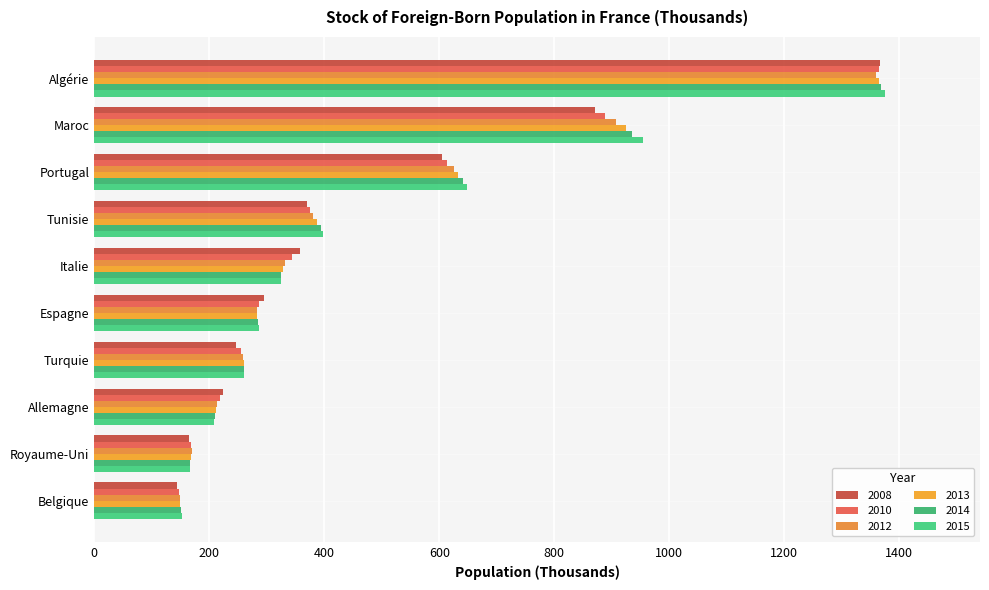

Rank the categories by 2014 value from highest to lowest.

Algérie, Maroc, Portugal, Tunisie, Italie, Espagne, Turquie, Allemagne, Royaume-Uni, Belgique